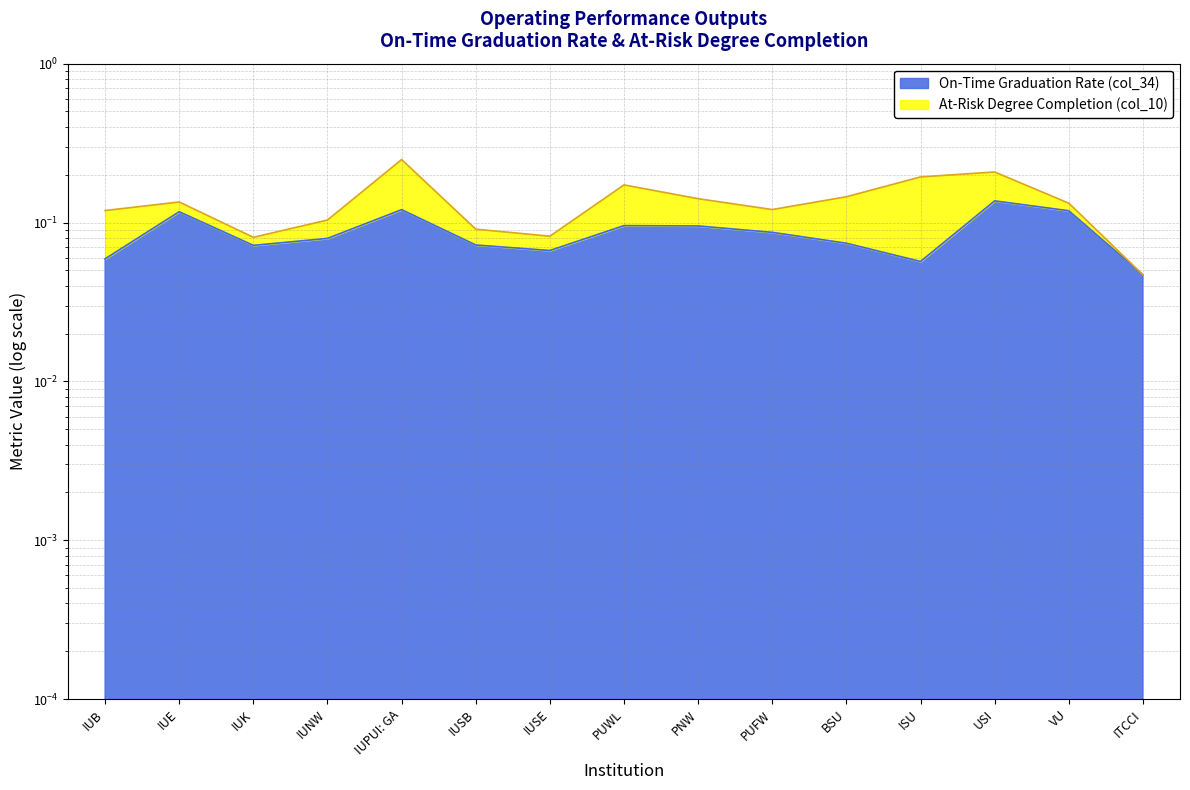

Between ITCCI and ISU, which is larger?

ISU